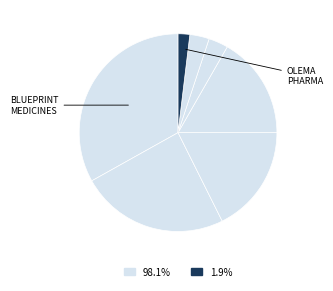

Which slice is the largest?

BLUEPRINT MEDICINES CORP